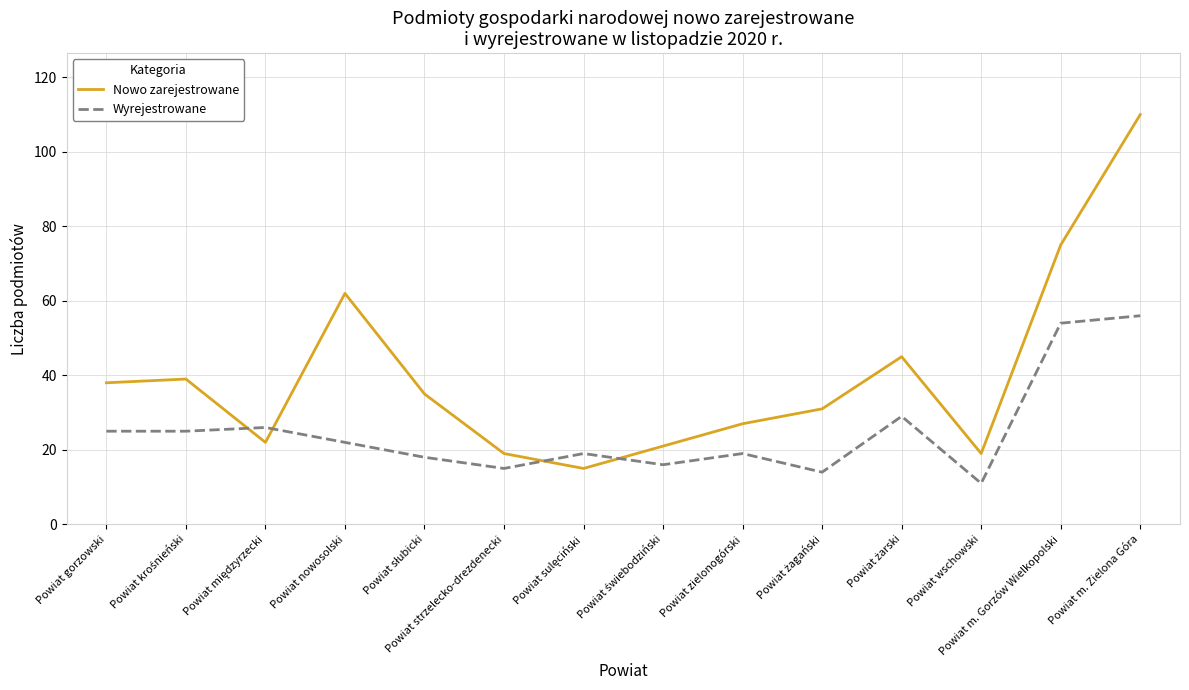

Which series has the largest total across all categories?

Nowo zarejestrowane